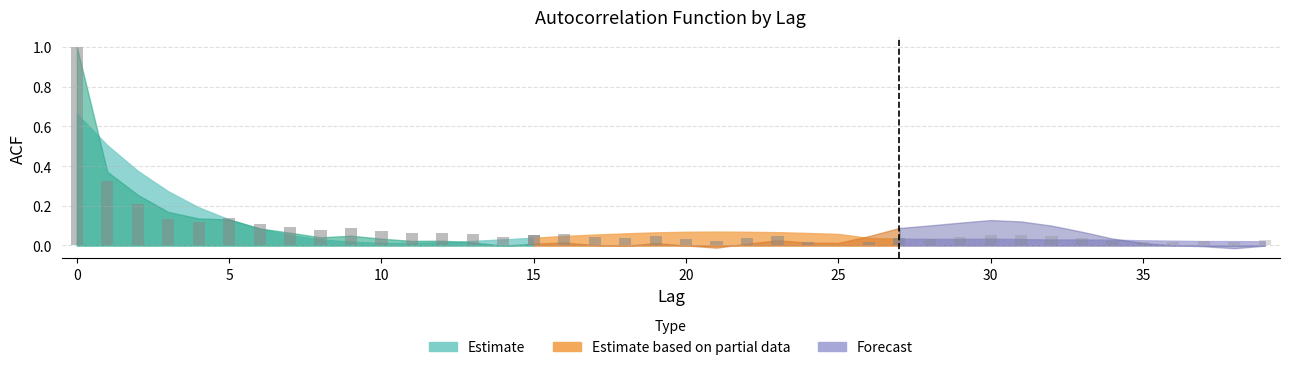

Are the bars horizontal?

No